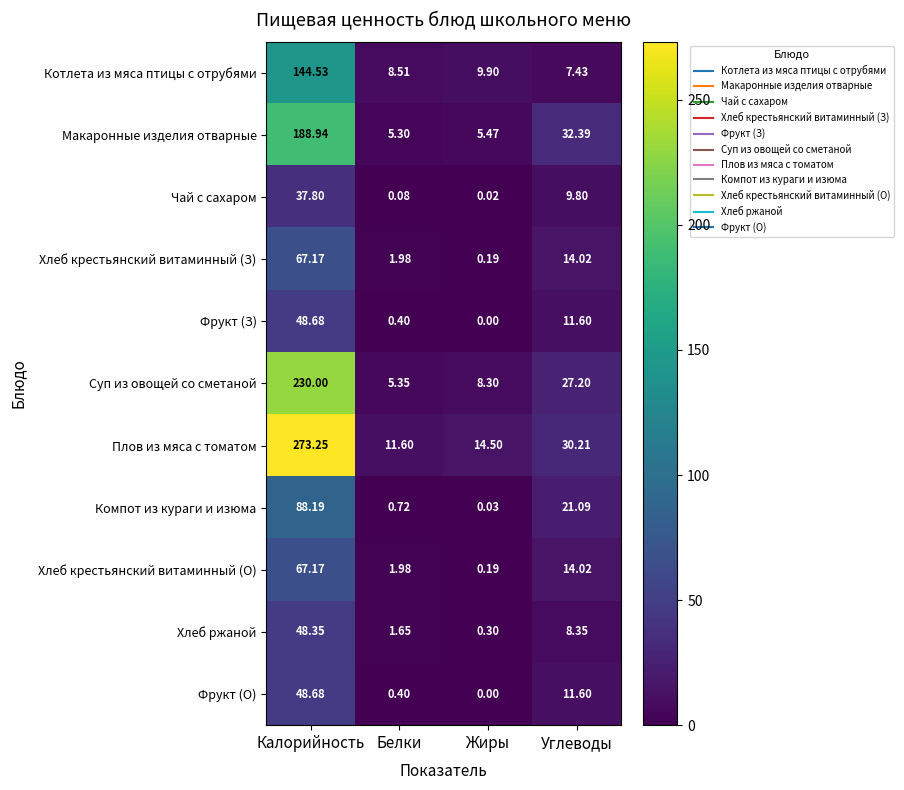

Which category has the lowest value across all series?

Жиры